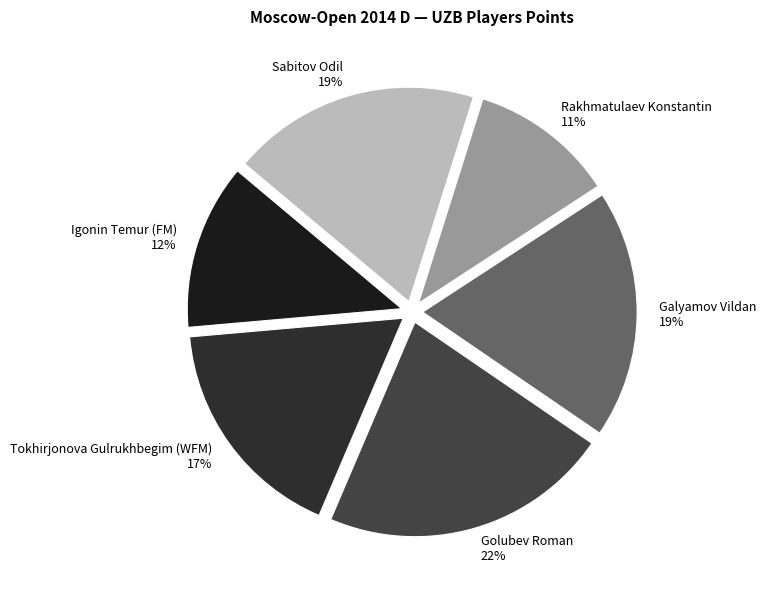

To the nearest percent, what percentage of the pie is Sabitov Odil?

19%